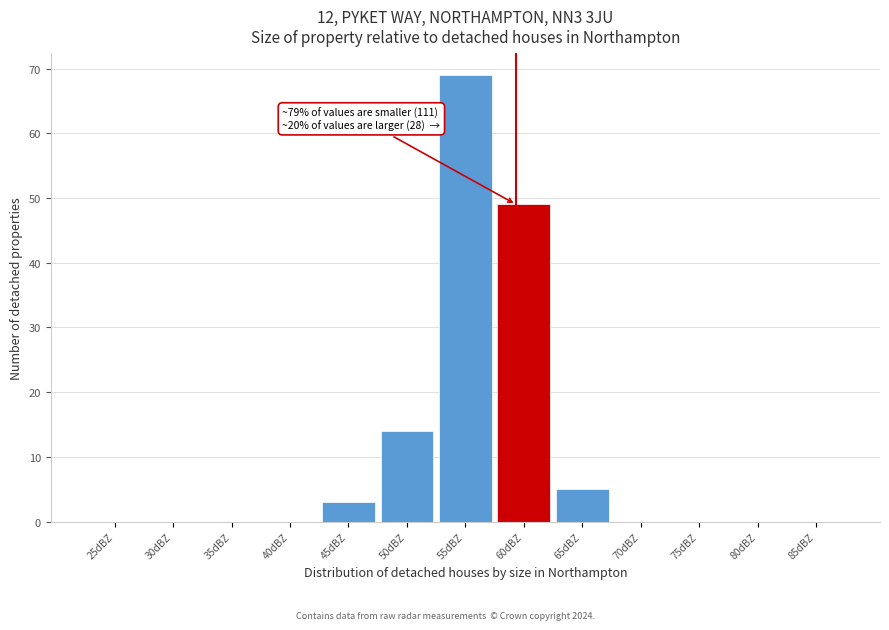

Reading left to right, list all the values displayed in this chart.

25dBZ=0	30dBZ=0	35dBZ=0	40dBZ=0	45dBZ=3	50dBZ=14	55dBZ=69	60dBZ=49	65dBZ=5	70dBZ=0	75dBZ=0	80dBZ=0	85dBZ=0